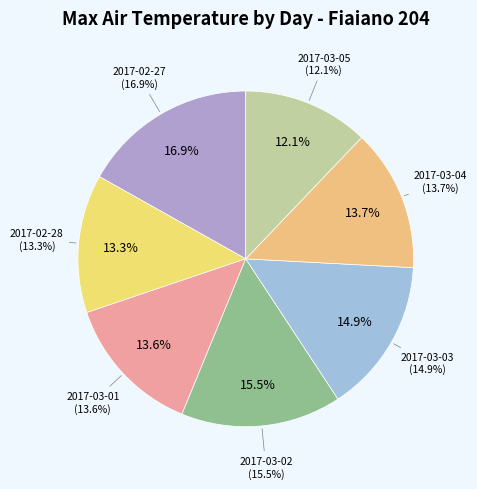

Which slice is the largest?

2017-02-27